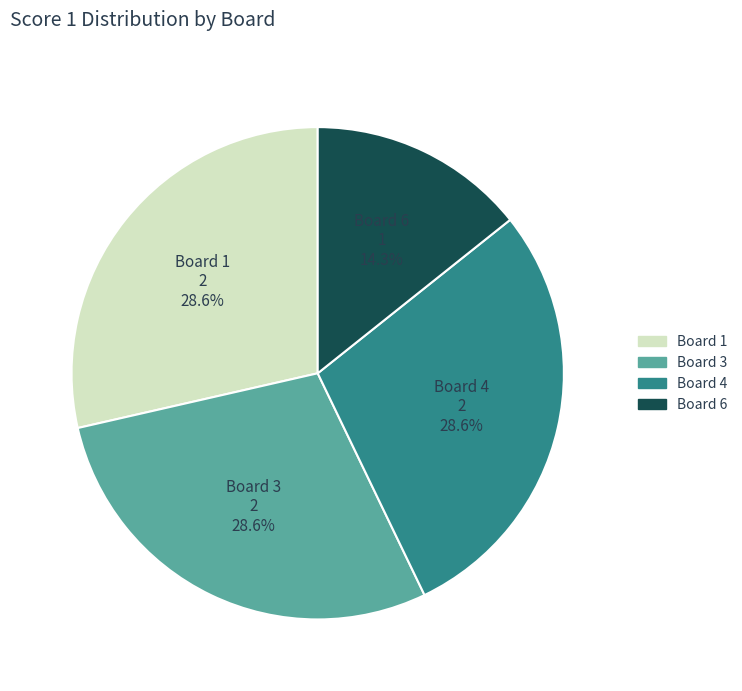

Is there any slice that represents more than half of the pie?

No